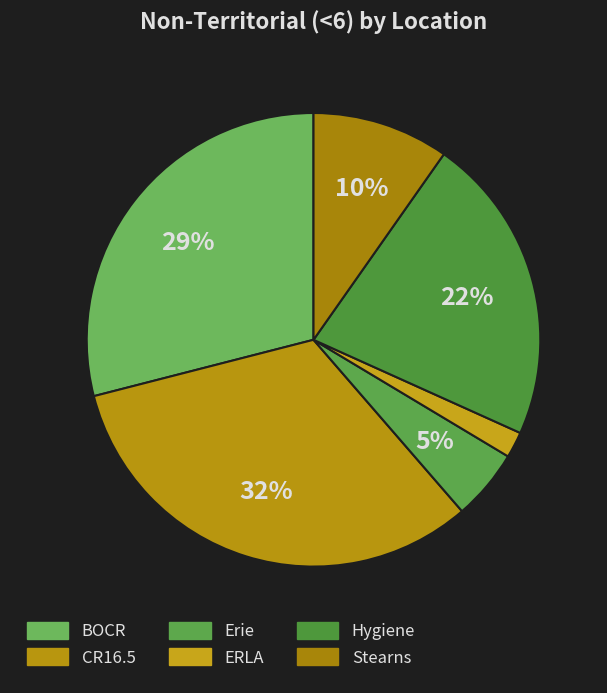

True or false: Erie accounts for 1% of the total.

False